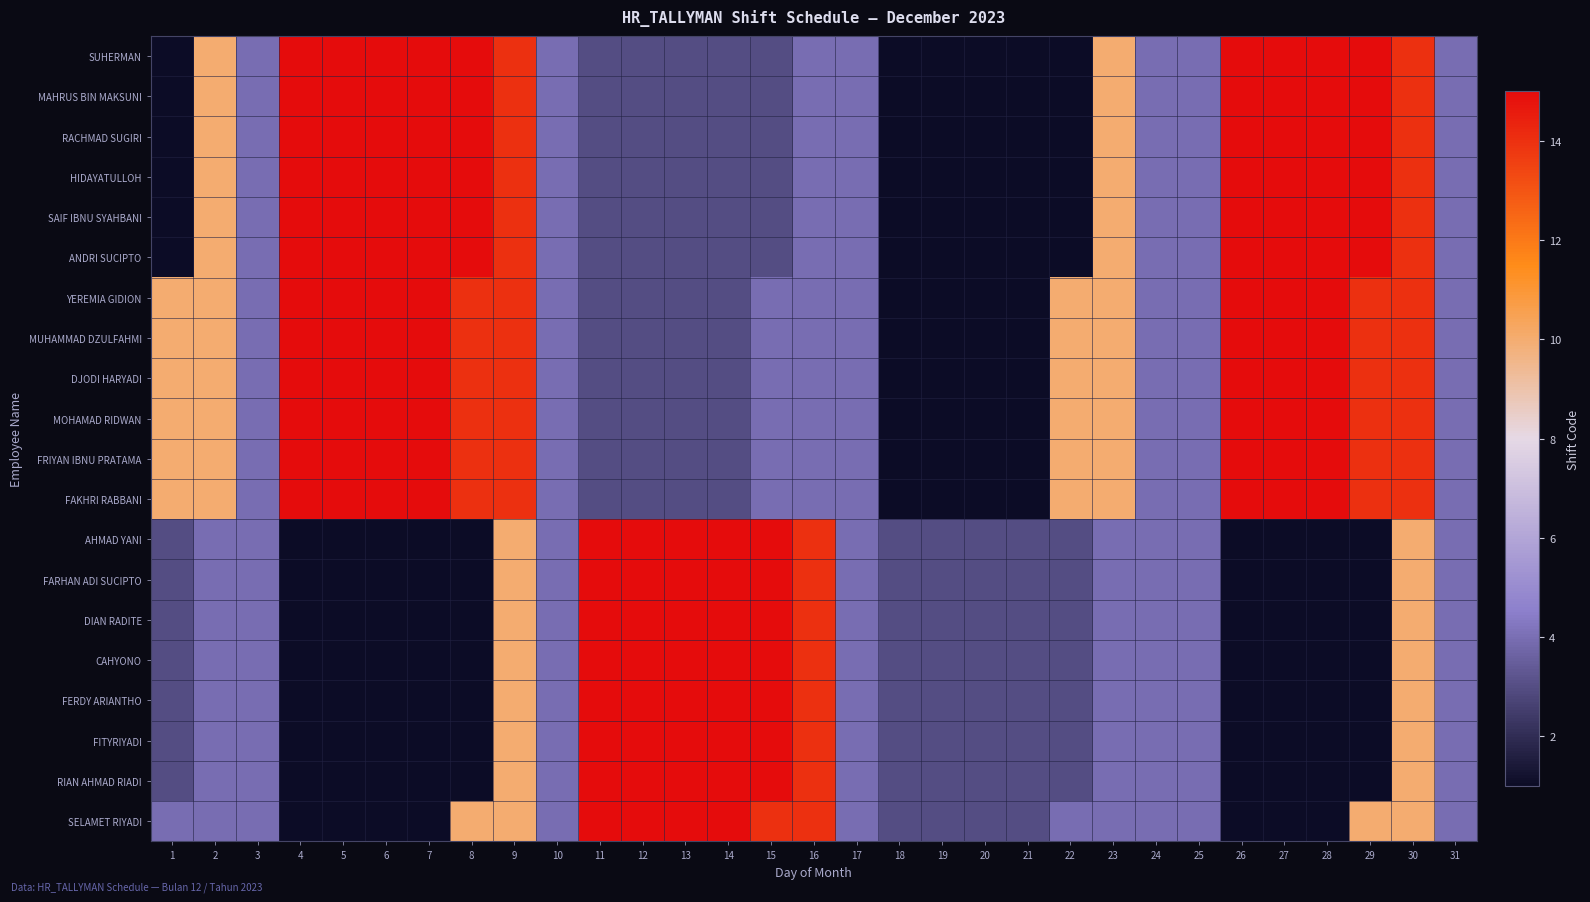

Which series has the largest range (max minus min)?

SUHERMAN